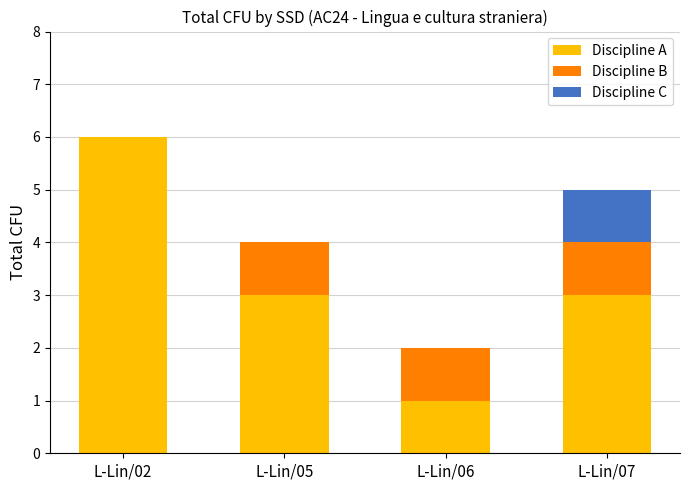

Reading right to left, what are the values for Discipline A?

L-Lin/07=3	L-Lin/06=1	L-Lin/05=3	L-Lin/02=6